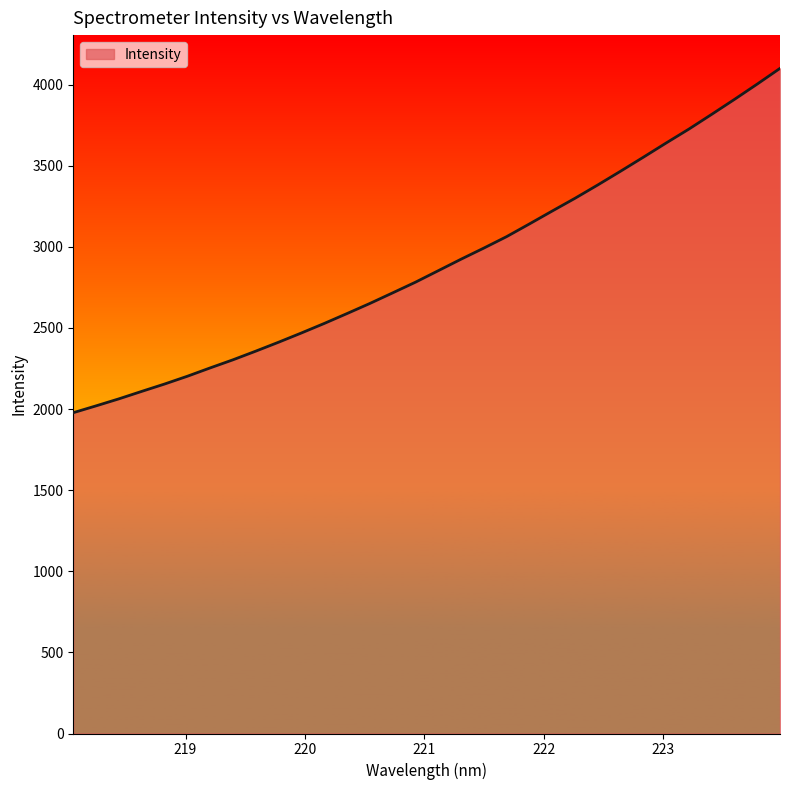

What is the greatest value displayed?

4099.9